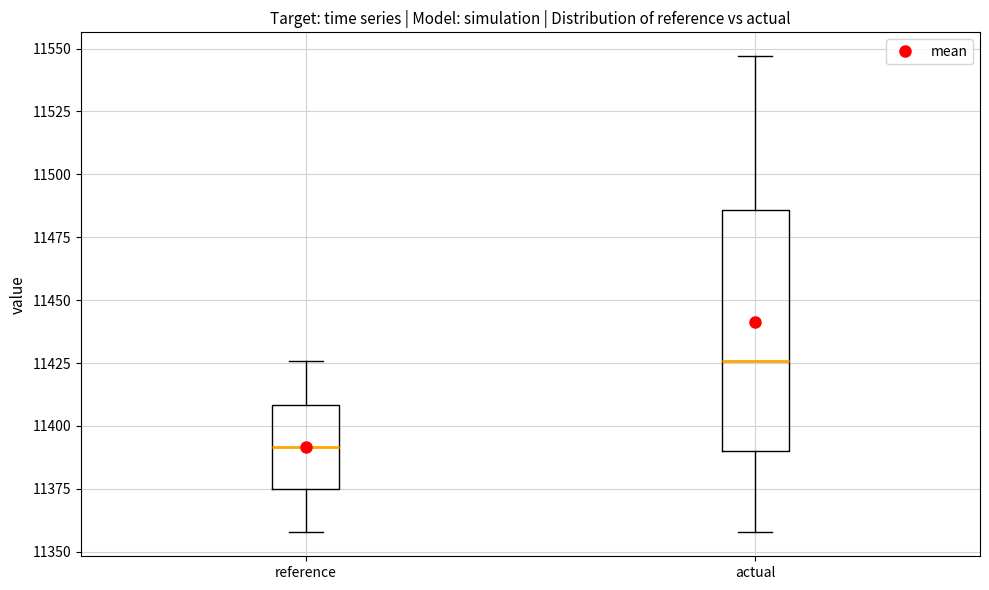

Where is the lower edge of the box for reference on the y-axis? The values are not printed on the chart, so give them approximately, as read against the axis.

11375